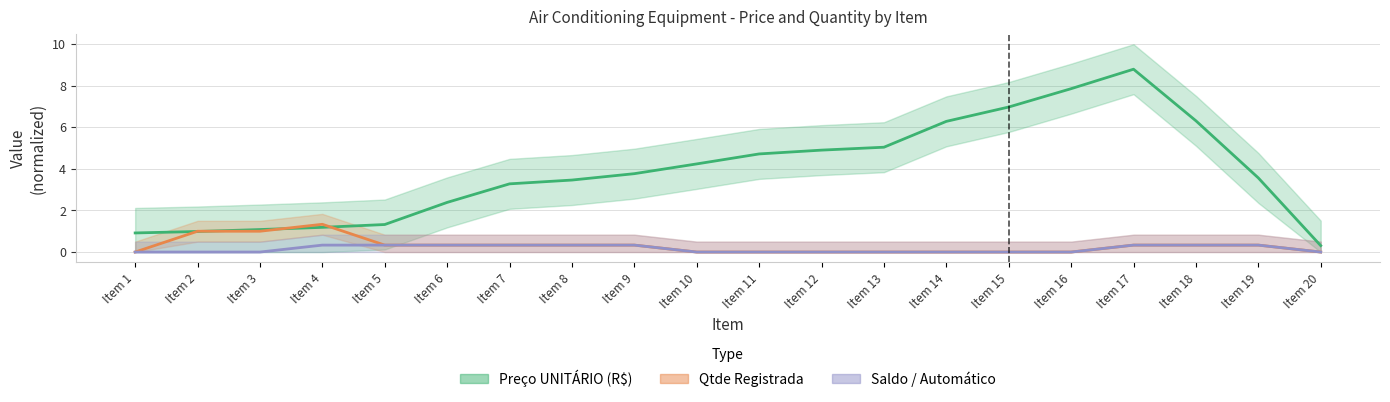

Rank the series at Item 2 from highest to lowest value.

Qtde Registrada, Preço UNITÁRIO (R$), Saldo / Automático